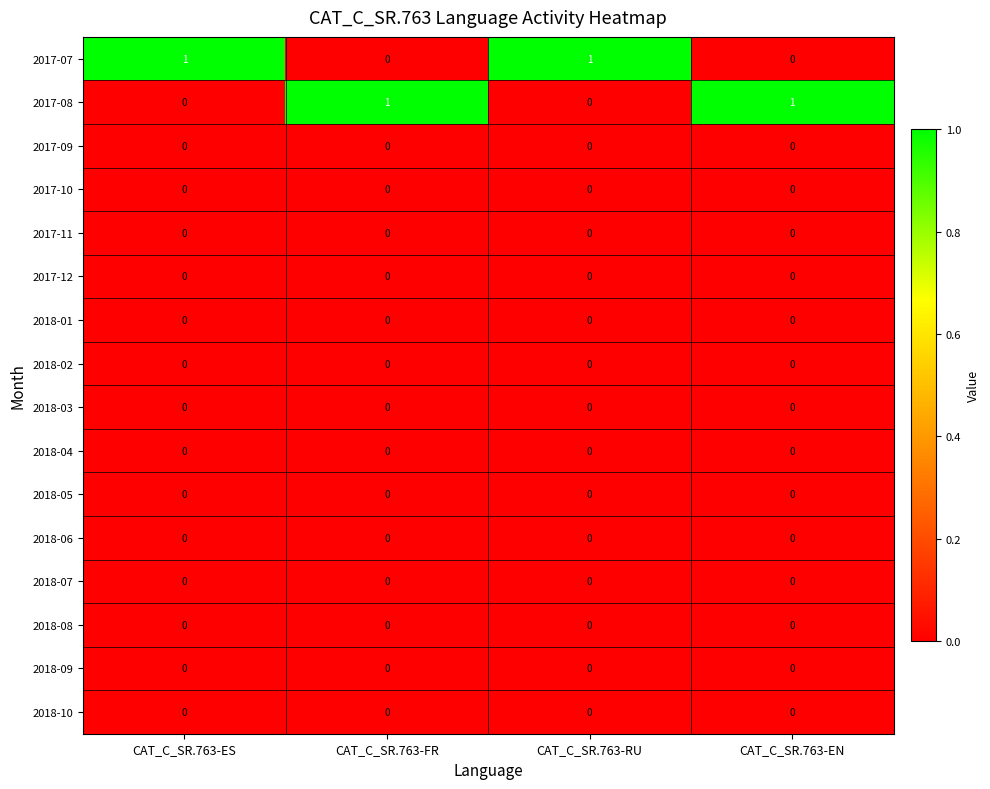

What is the difference between the highest and lowest values at CAT_C_SR.763-RU?

1